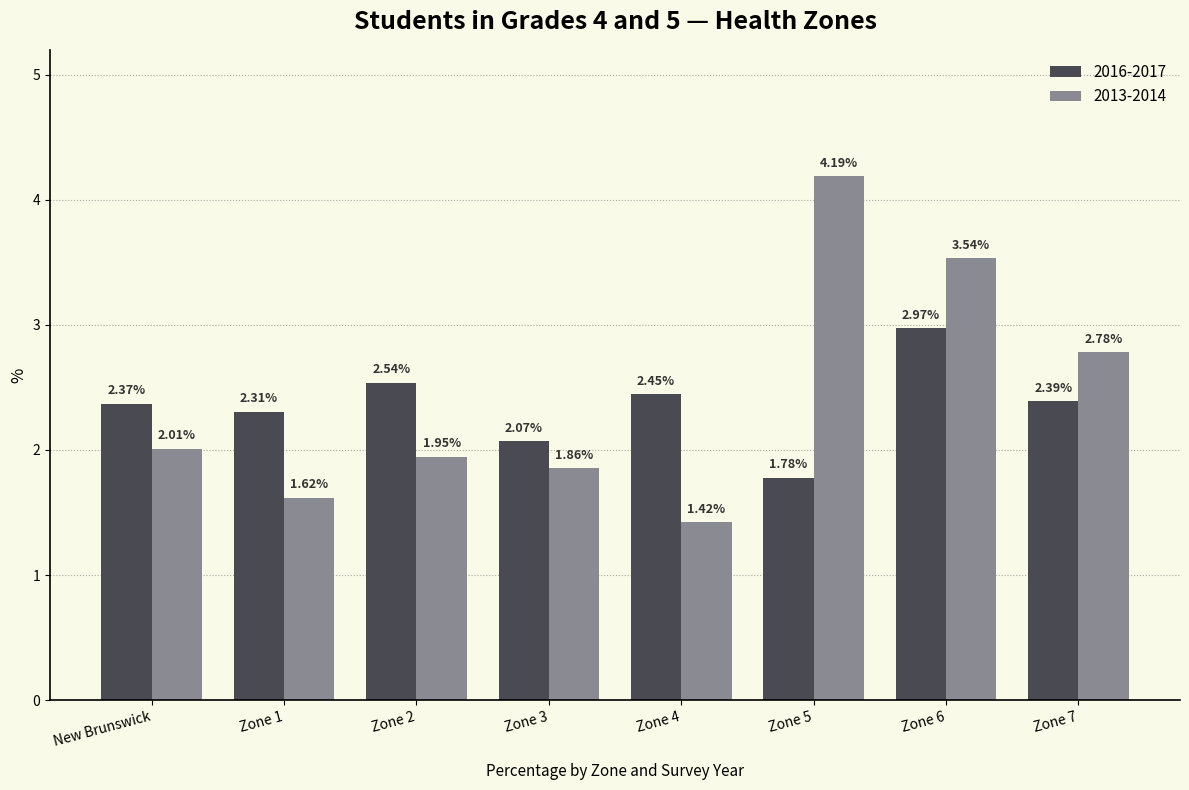

What is the label of the 5th bar from the left?

Zone 4